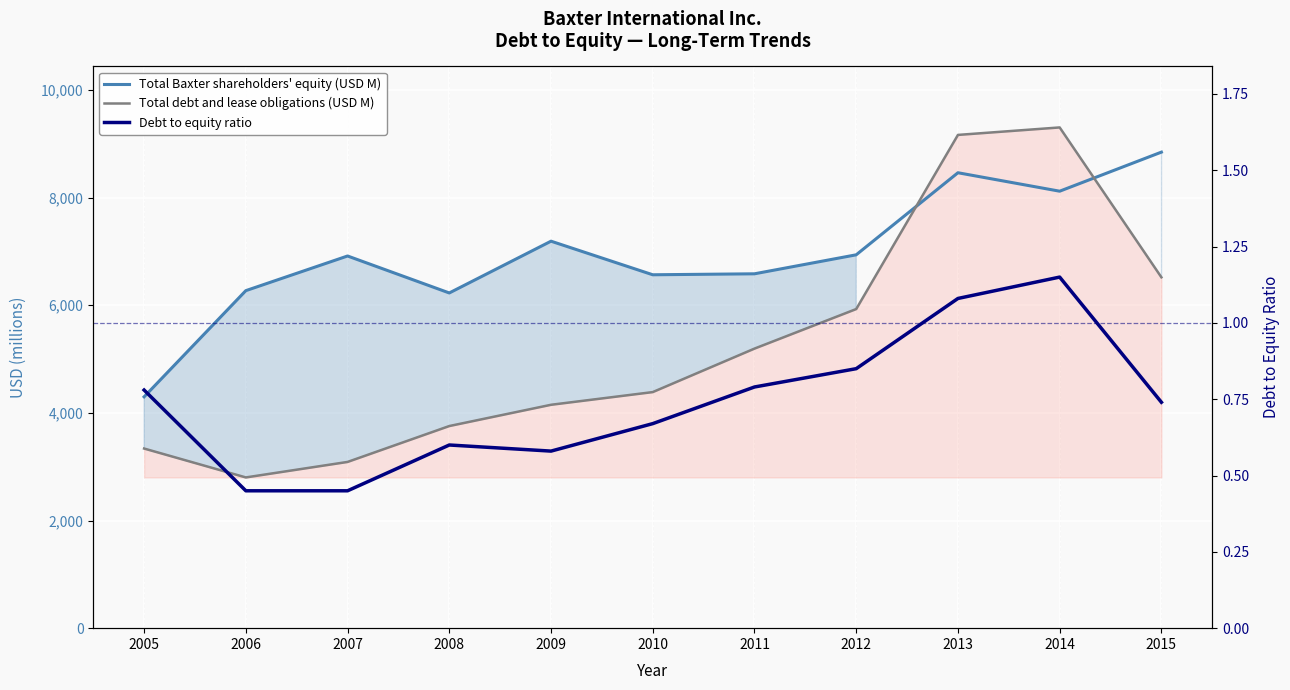

The value of Total Baxter shareholders' equity (USD M) at 2014 is 8120.0. True or false?

True